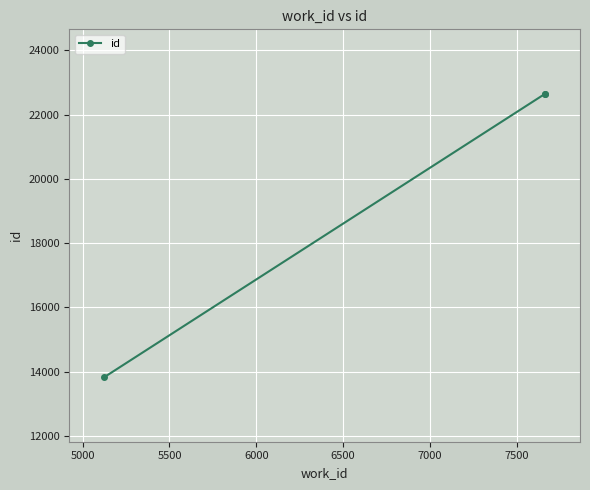

Count the number of values greater than 22651.

1